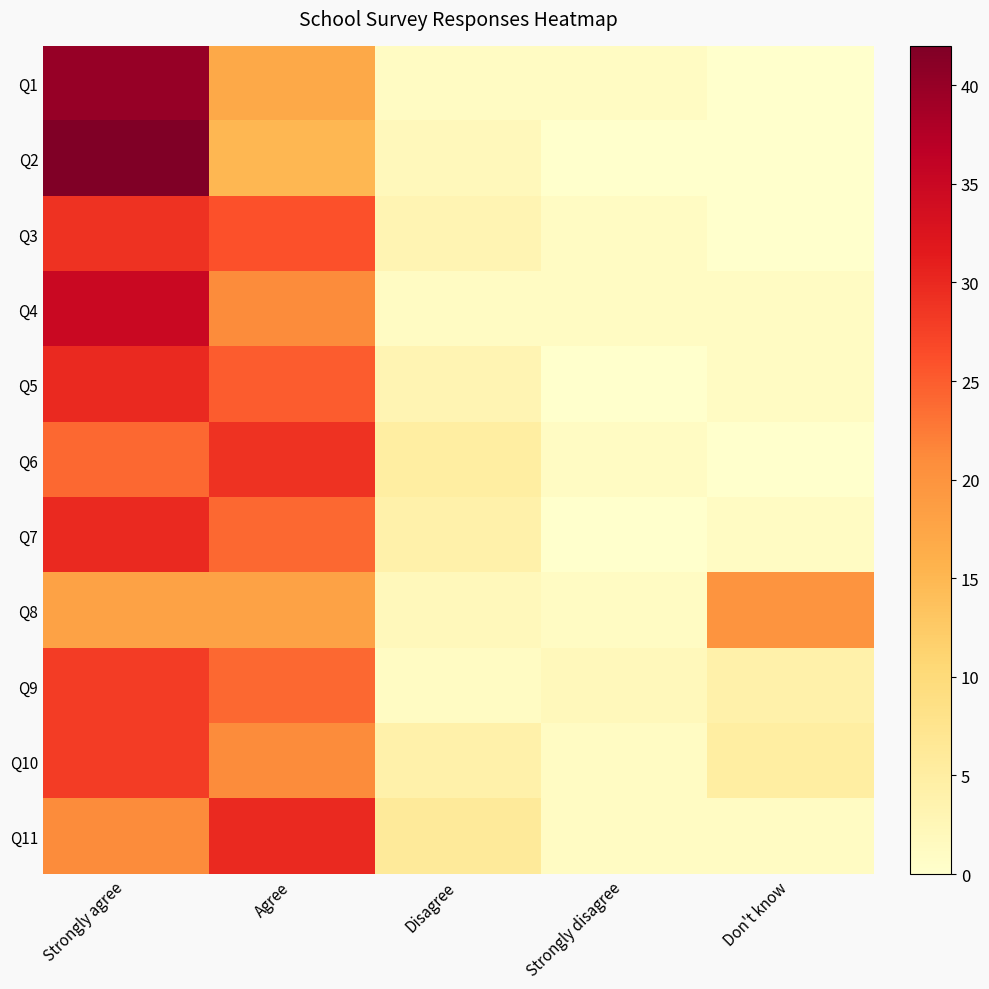

At how many categories does at least one series exceed 38?

1